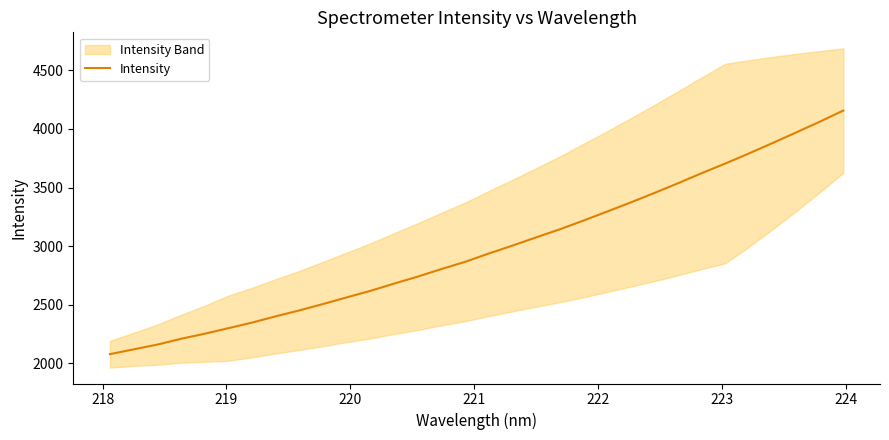

What is the minimum value for Intensity?

2078.2